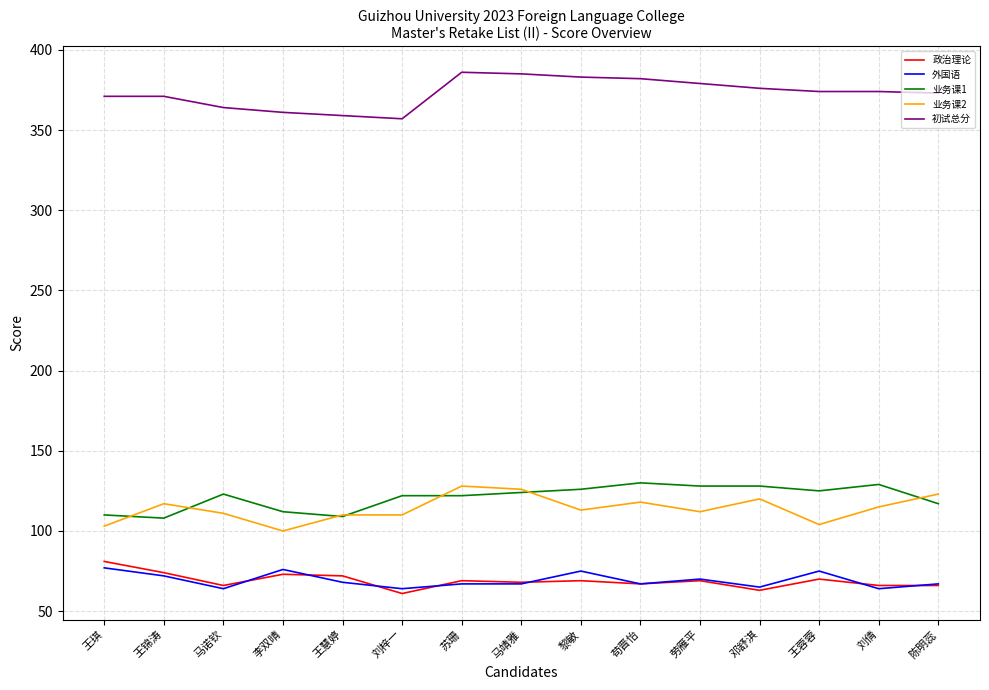

True or false: 外国语 has a value of 75 at 王蓉蓉.

True